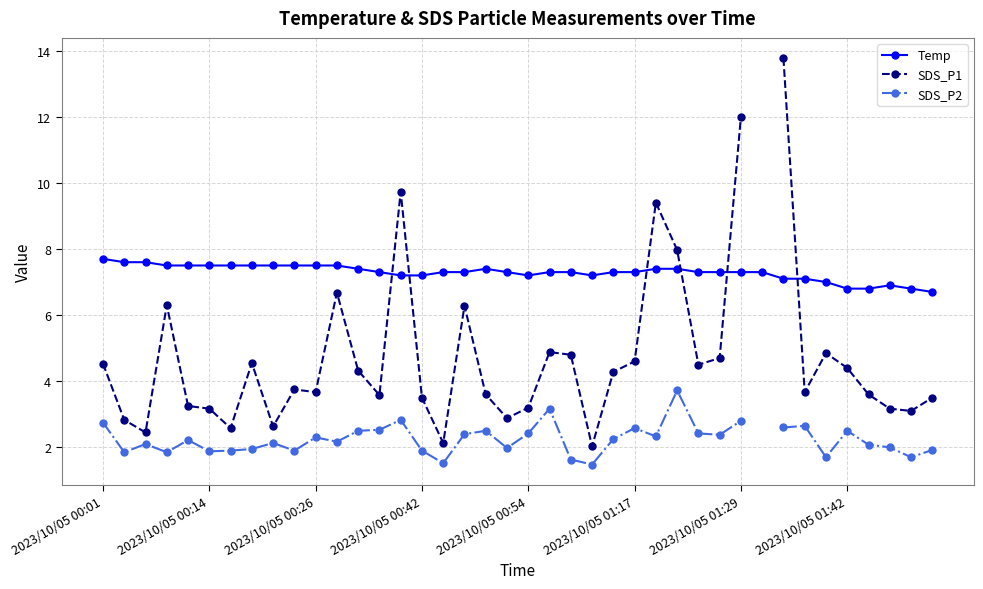

True or false: SDS_P2 and SDS_P1 intersect in this chart.

False